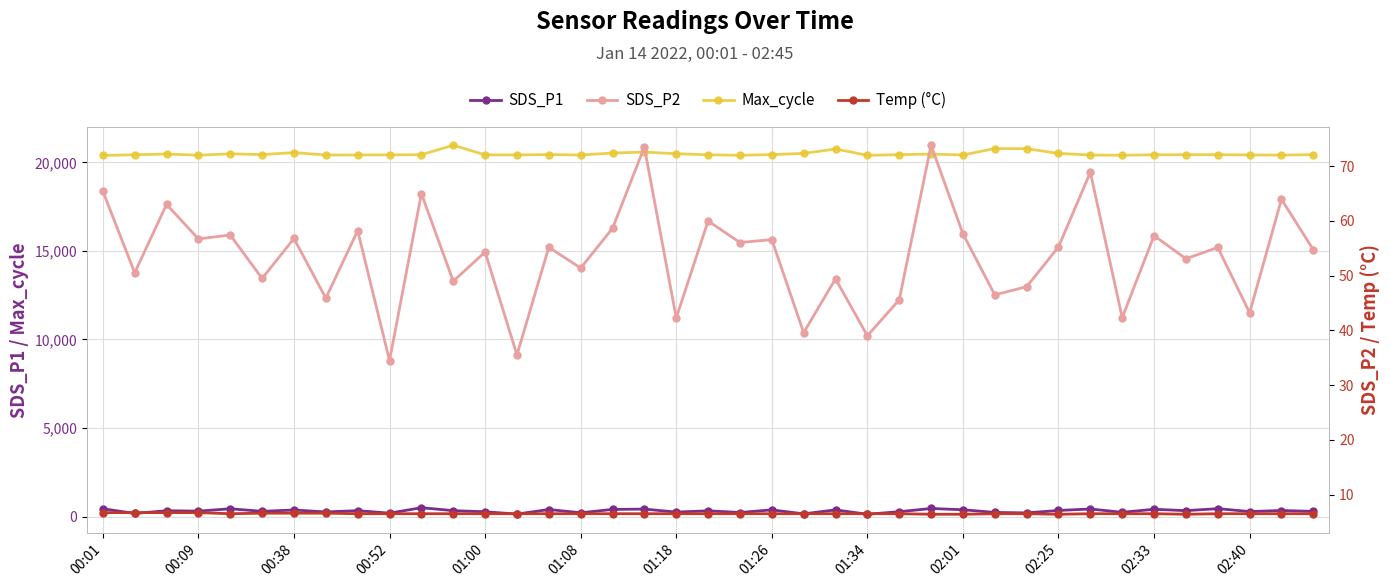

True or false: SDS_P1 has more than 2 points higher than both neighbors.

True